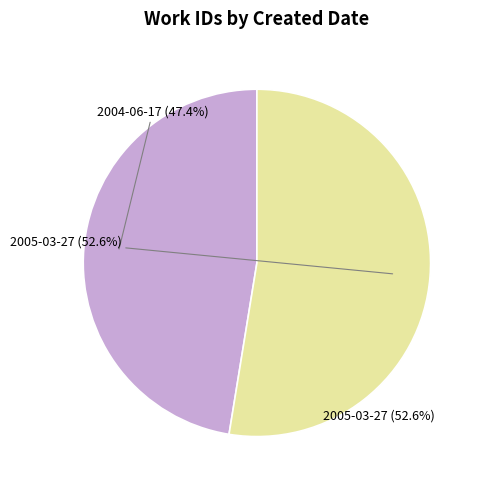

Which slice is the smallest?

2004-06-17